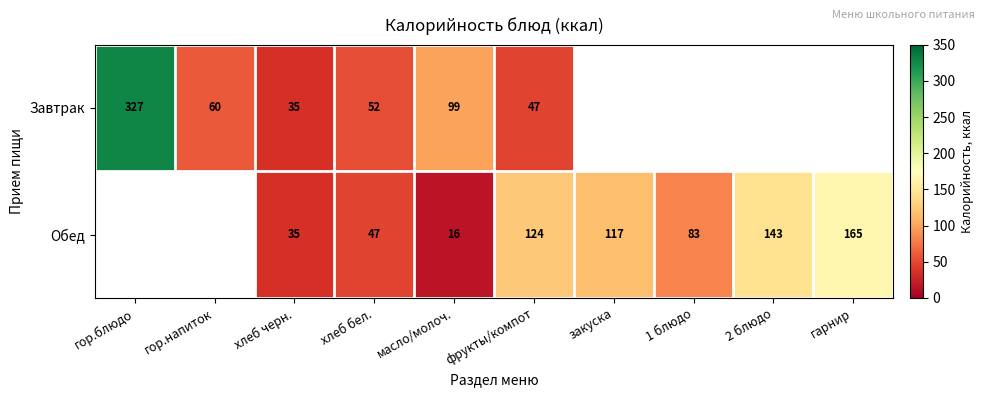

True or false: Обед has a value of 21 at 1 блюдо.

False